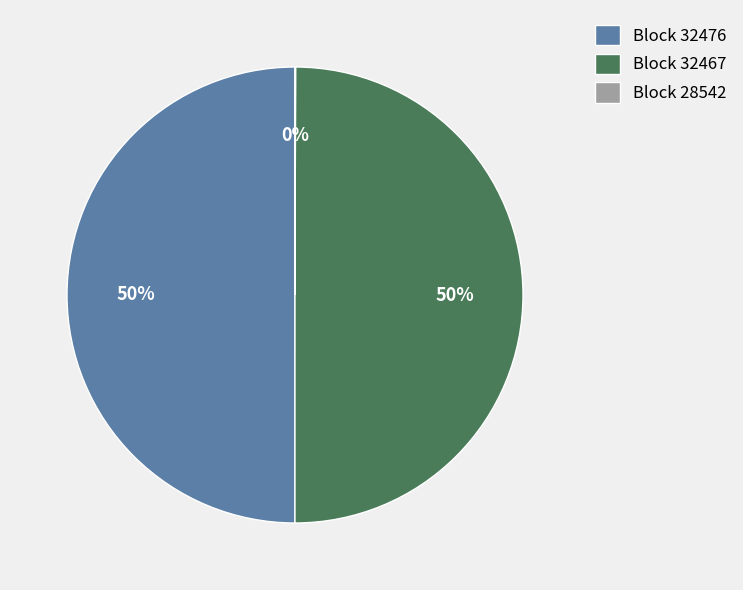

Is it true that Block 32467 is 37% of the pie?

False